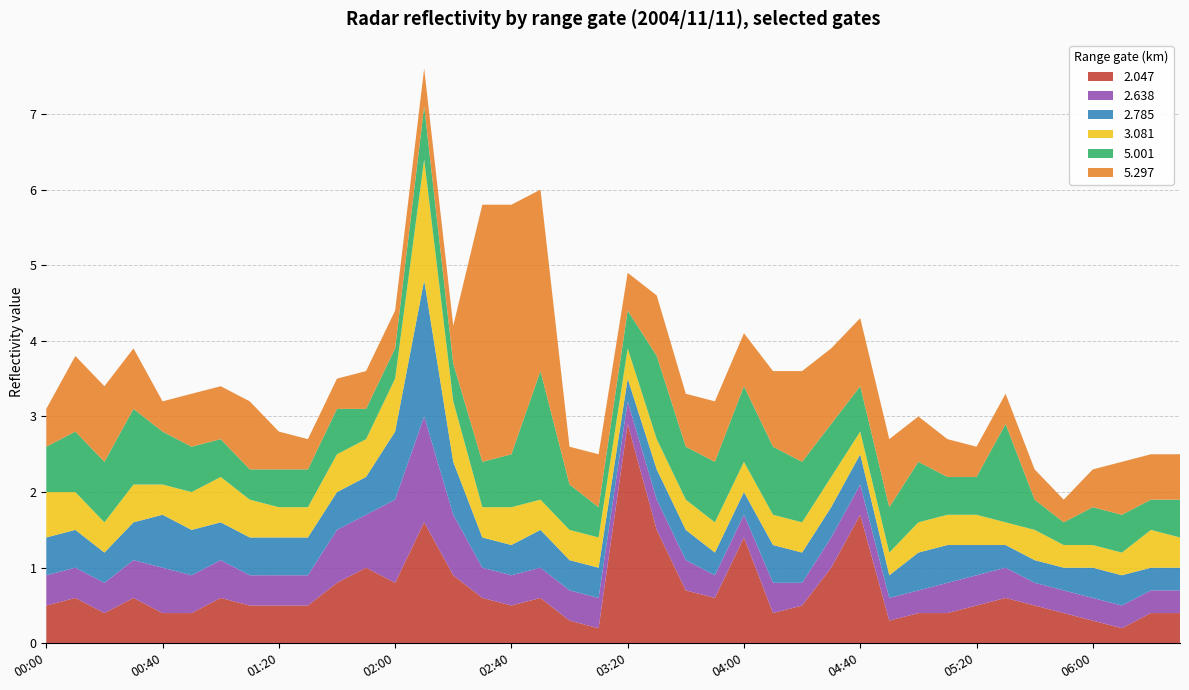

Reading left to right, what are all the values shown in this chart?

2.047: 0.5	0.6	0.4	0.6	0.4	0.4	0.6	0.5	0.5	0.5	0.8	1.0	0.8	1.6	0.9	0.6	0.5	0.6	0.3	0.2	2.9	1.5	0.7	0.6	1.4	0.4	0.5	1.0	1.7	0.3	0.4	0.4	0.5	0.6	0.5	0.4	0.3	0.2	0.4	0.4
2.638: 0.4	0.4	0.4	0.5	0.6	0.5	0.5	0.4	0.4	0.4	0.7	0.7	1.1	1.4	0.8	0.4	0.4	0.4	0.4	0.4	0.3	0.4	0.4	0.3	0.3	0.4	0.3	0.4	0.4	0.3	0.3	0.4	0.4	0.4	0.3	0.3	0.3	0.3	0.3	0.3
2.785: 0.5	0.5	0.4	0.5	0.7	0.6	0.5	0.5	0.5	0.5	0.5	0.5	0.9	1.8	0.7	0.4	0.4	0.5	0.4	0.4	0.3	0.4	0.4	0.3	0.3	0.5	0.4	0.4	0.4	0.3	0.5	0.5	0.4	0.3	0.3	0.3	0.4	0.4	0.3	0.3
3.081: 0.6	0.5	0.4	0.5	0.4	0.5	0.6	0.5	0.4	0.4	0.5	0.5	0.7	1.6	0.8	0.4	0.5	0.4	0.4	0.4	0.4	0.4	0.4	0.4	0.4	0.4	0.4	0.4	0.3	0.3	0.4	0.4	0.4	0.3	0.4	0.3	0.3	0.3	0.5	0.4
5.001: 0.6	0.8	0.8	1.0	0.7	0.6	0.5	0.4	0.5	0.5	0.6	0.4	0.4	0.7	0.5	0.6	0.7	1.7	0.6	0.4	0.5	1.1	0.7	0.8	1.0	0.9	0.8	0.7	0.6	0.6	0.8	0.5	0.5	1.3	0.4	0.3	0.5	0.5	0.4	0.5
5.297: 0.5	1.0	1.0	0.8	0.4	0.7	0.7	0.9	0.5	0.4	0.4	0.5	0.5	0.5	0.5	3.4	3.3	2.4	0.5	0.7	0.5	0.8	0.7	0.8	0.7	1.0	1.2	1.0	0.9	0.9	0.6	0.5	0.4	0.4	0.4	0.3	0.5	0.7	0.6	0.6